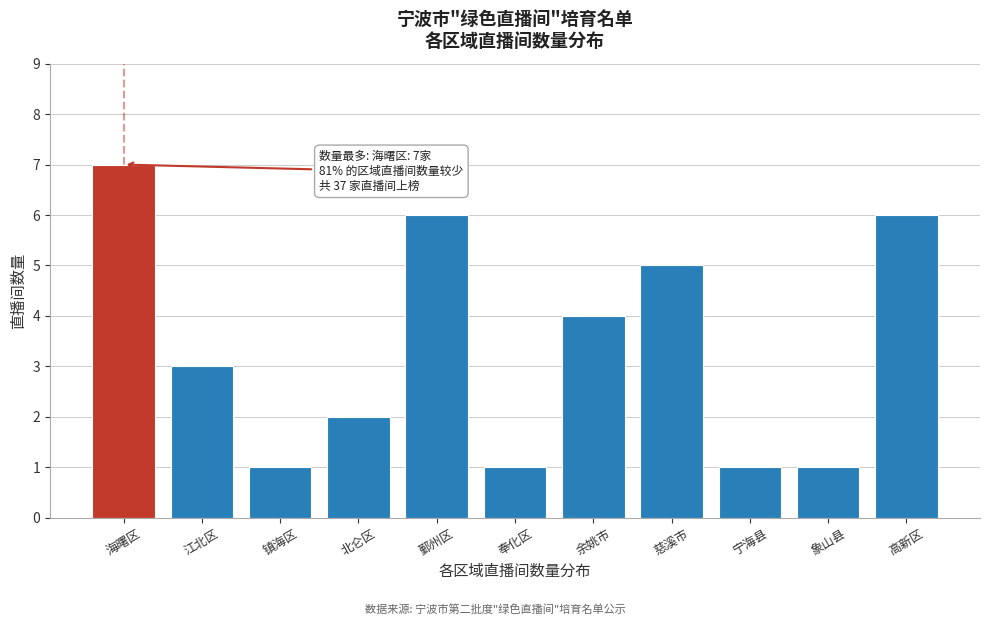

Reading left to right, extract all data points from this chart.

7	3	1	2	6	1	4	5	1	1	6